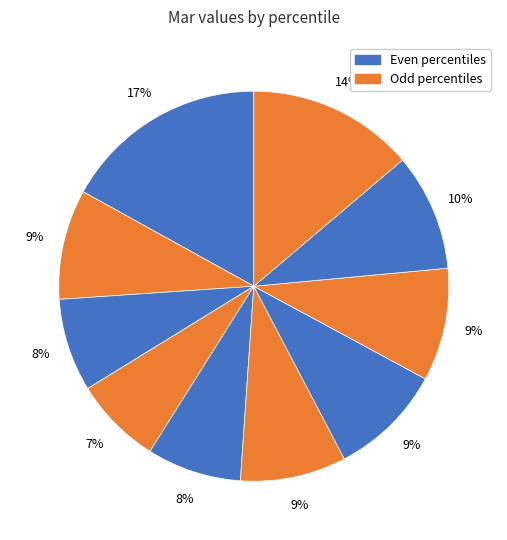

Is there any slice that represents more than half of the pie?

No